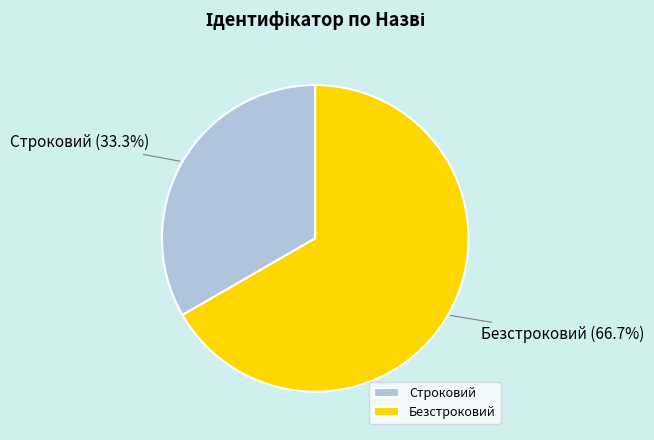

Is it true that Строковий is 33% of the pie?

True